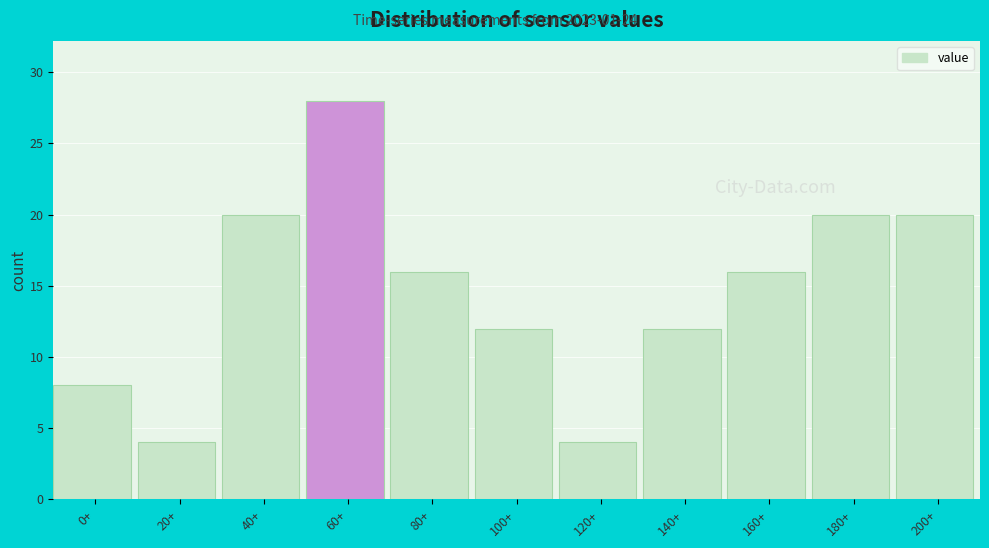

Reading left to right, transcribe all the data shown in this chart.

0+=8	20+=4	40+=20	60+=28	80+=16	100+=12	120+=4	140+=12	160+=16	180+=20	200+=20